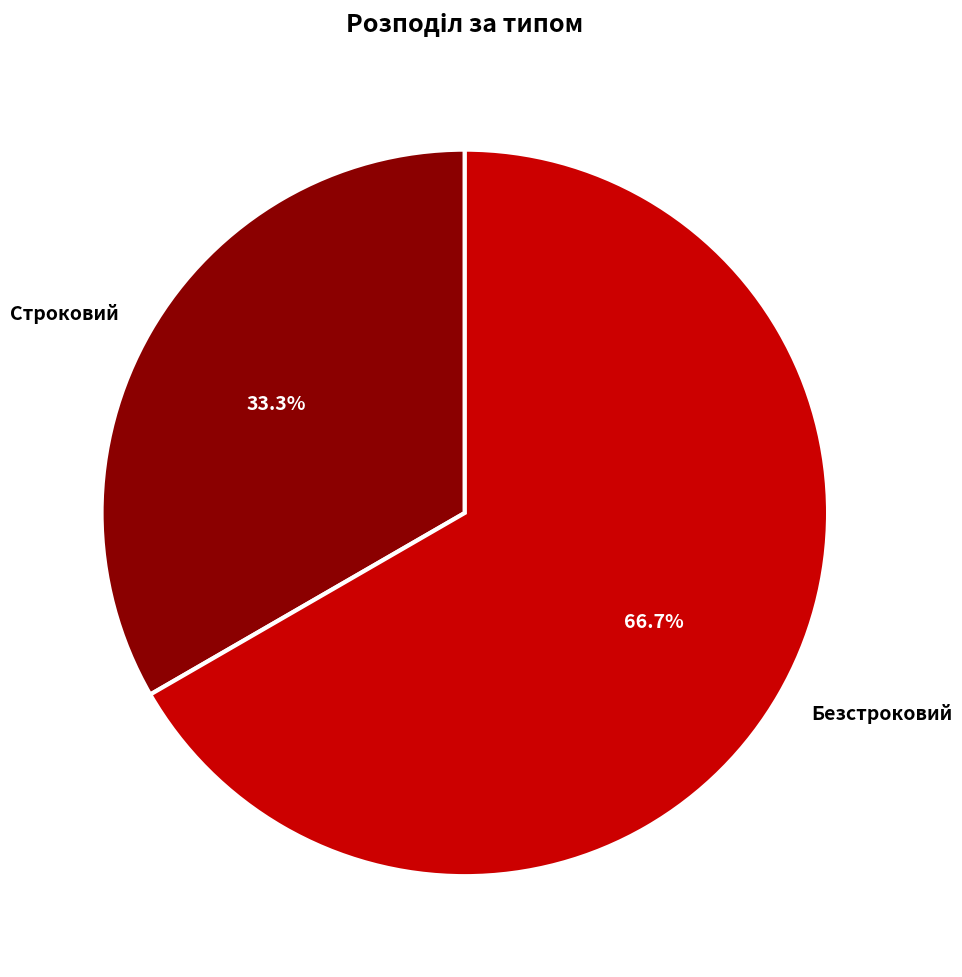

What percentage do Строковий and Безстроковий together represent?

100.0%